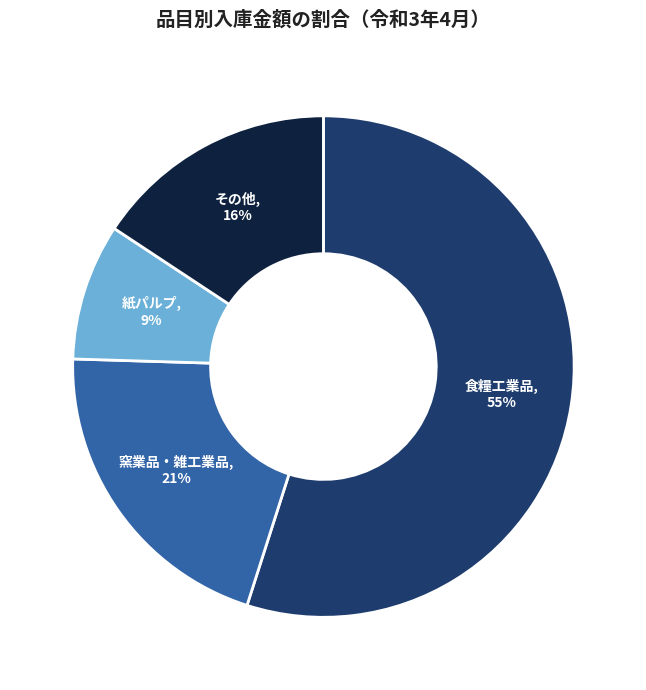

To the nearest percent, what is the average slice percentage?

25%